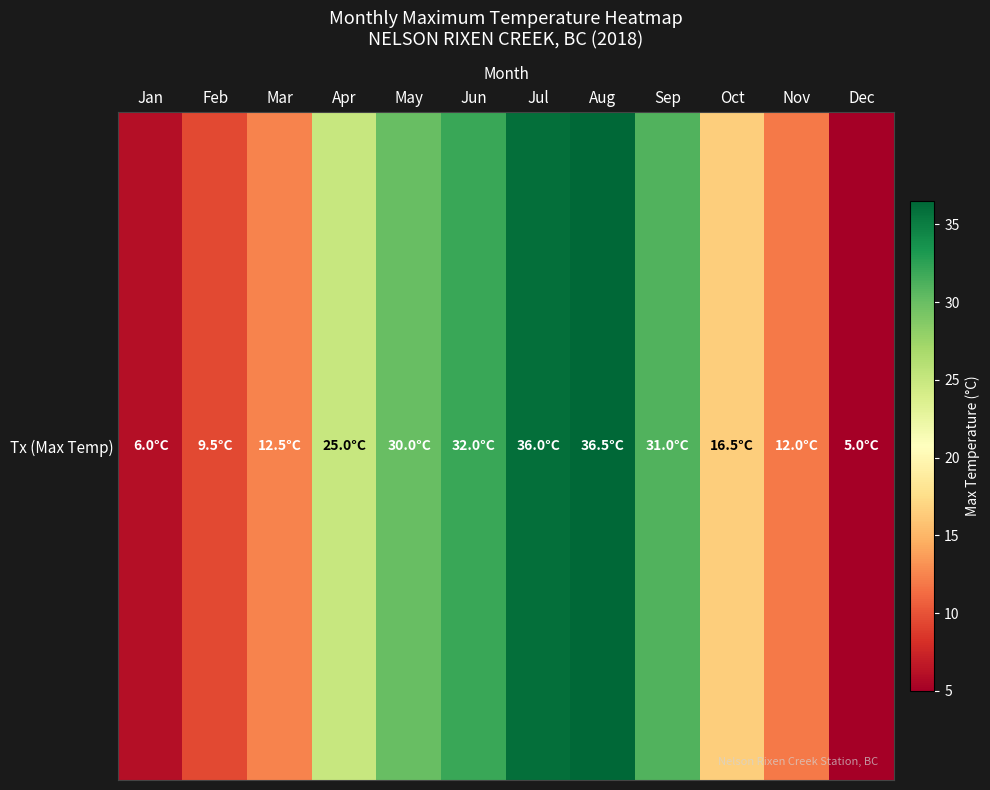

Approximately how many times larger is the value at Dec compared to Jan?

0.8